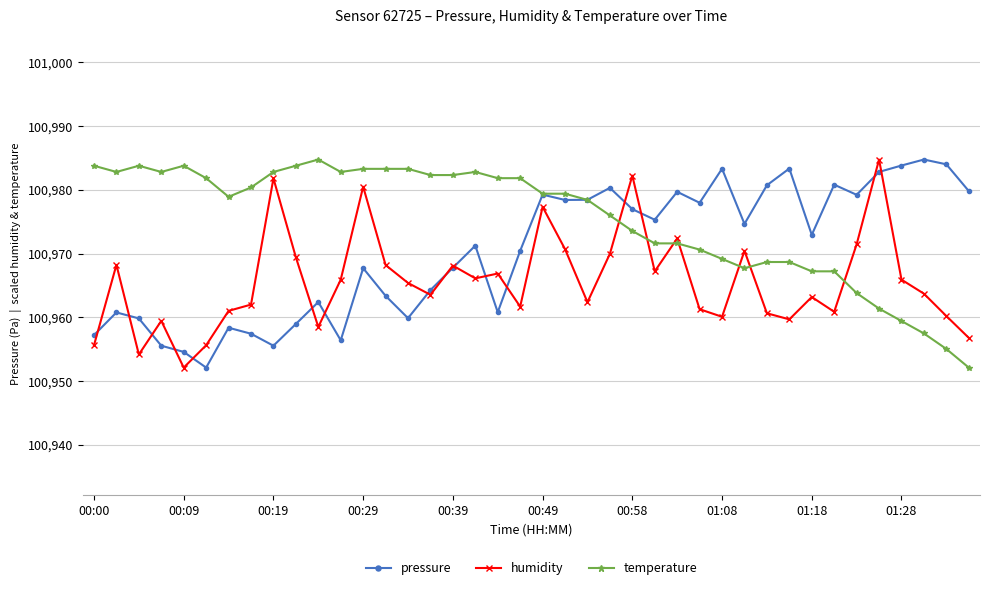

What is the highest value of the humidity series?

100984.8